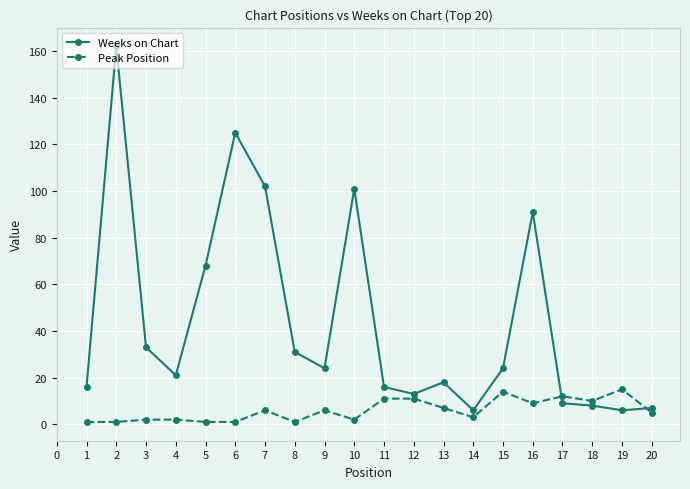

What is the difference between the second highest and second lowest values in the Weeks on Chart series?

119